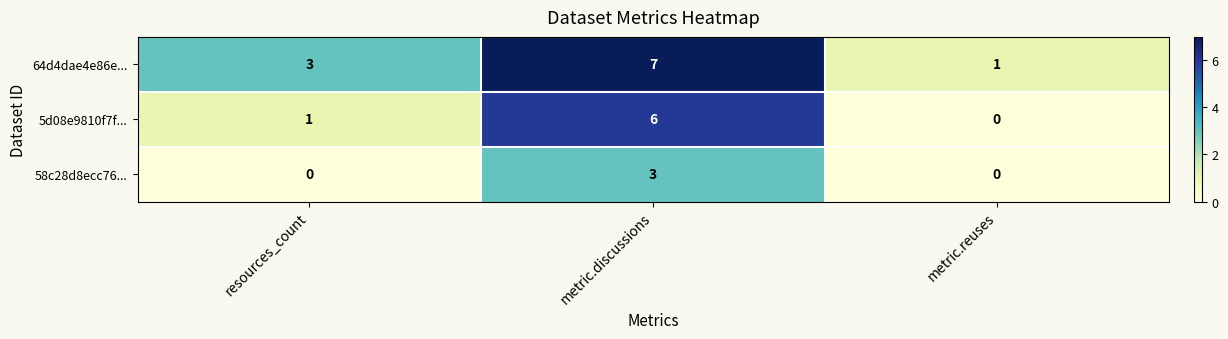

Reading left to right, transcribe all the data shown in this chart.

64d4dae4e86e...: 3	7	1
5d08e9810f7f...: 1	6	0
58c28d8ecc76...: 0	3	0